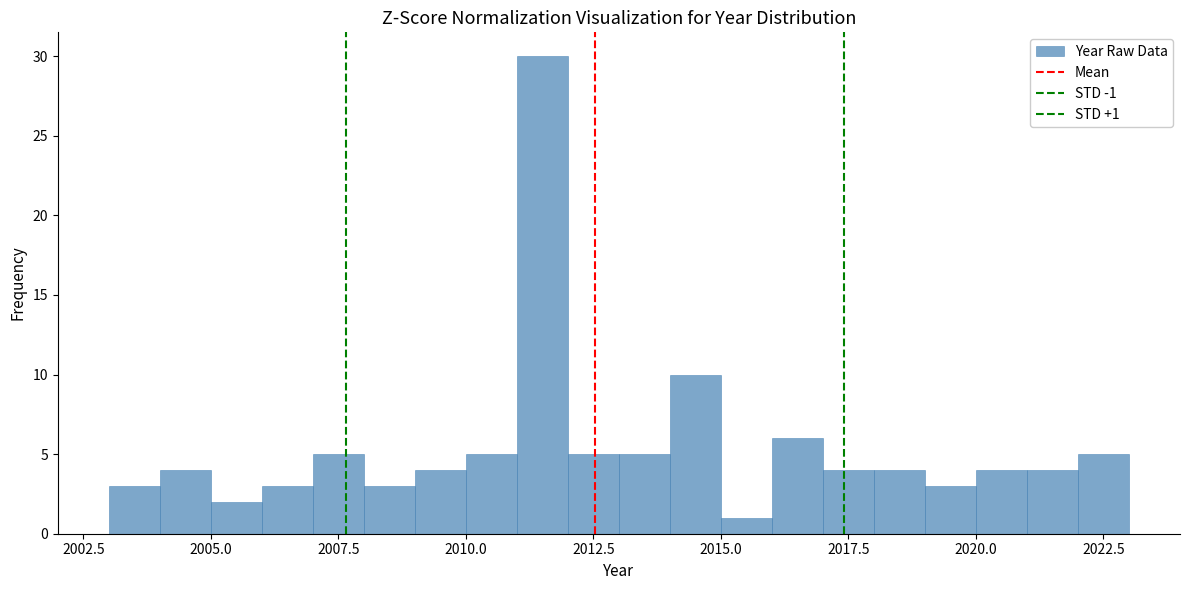

Around what value on the x-axis is the tallest bar? Give the approximate position of its centre, as read against the axis.

2011.5